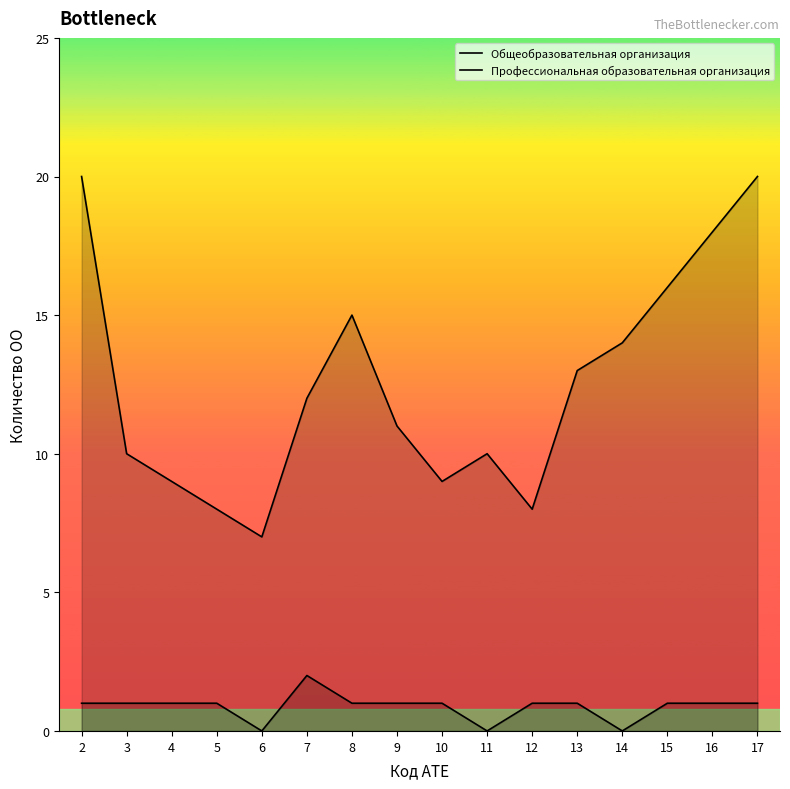

What is the sum of the Профессиональная образовательная организация values at 5 and 3?

2